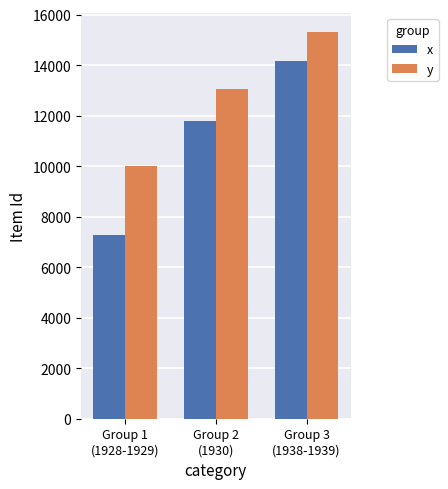

Is the value of x at Group 3
(1938-1939) greater than the value of y at Group 2
(1930)?

Yes